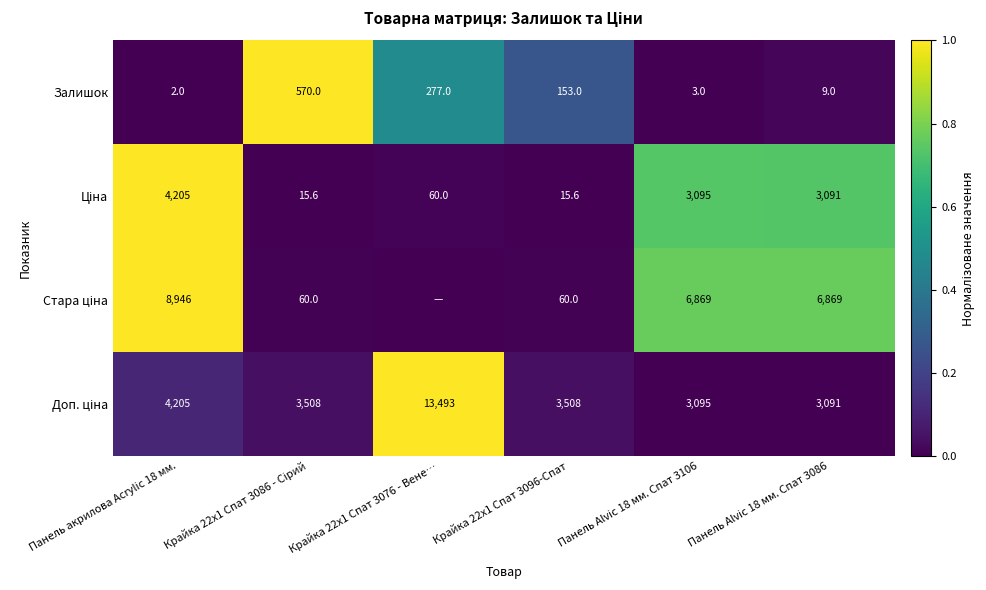

True or false: Залишок has a value of 393.7 at Крайка 22x1 Спат 3076 - Вене….

False